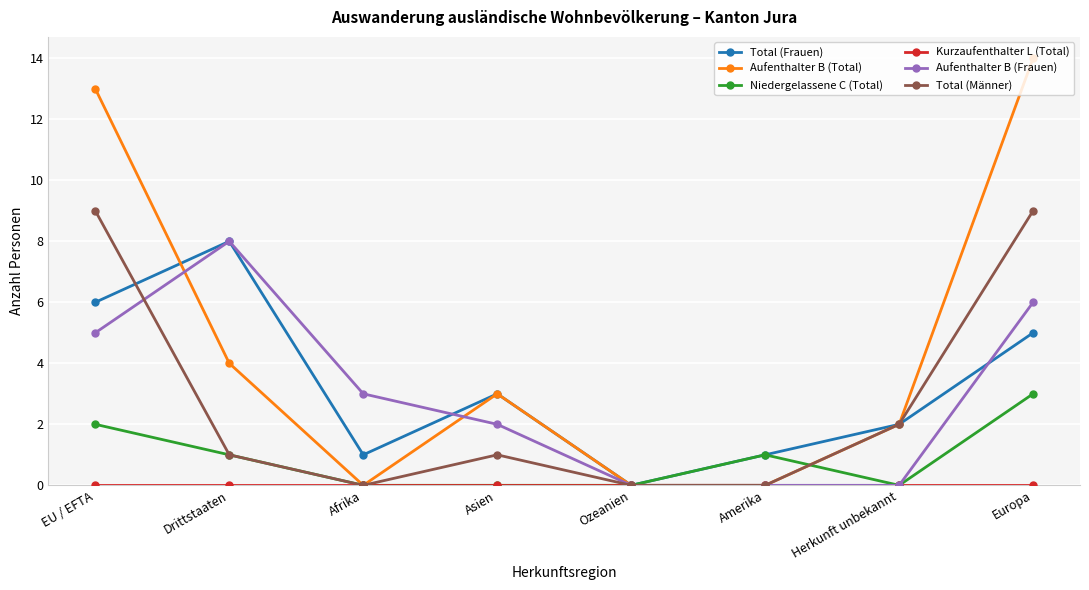

Which category has the highest value across all series?

Europa